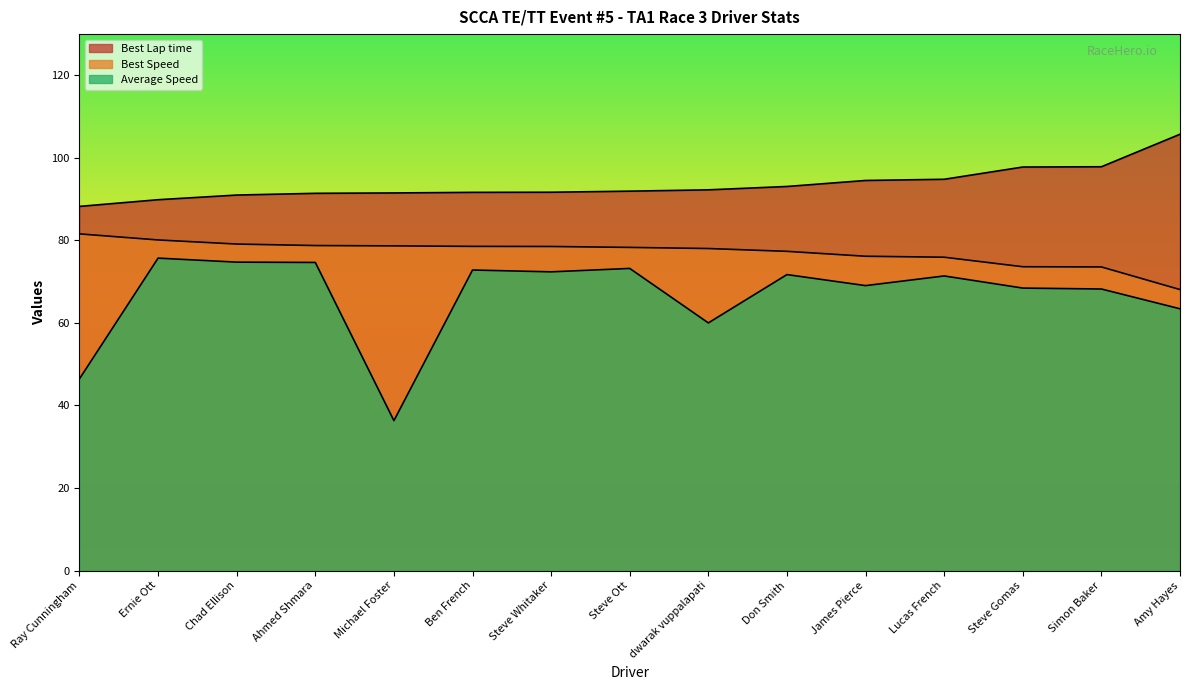

Is the value of Best Lap time at Steve Whitaker greater than the value of Best Speed at Ahmed Shmara?

Yes